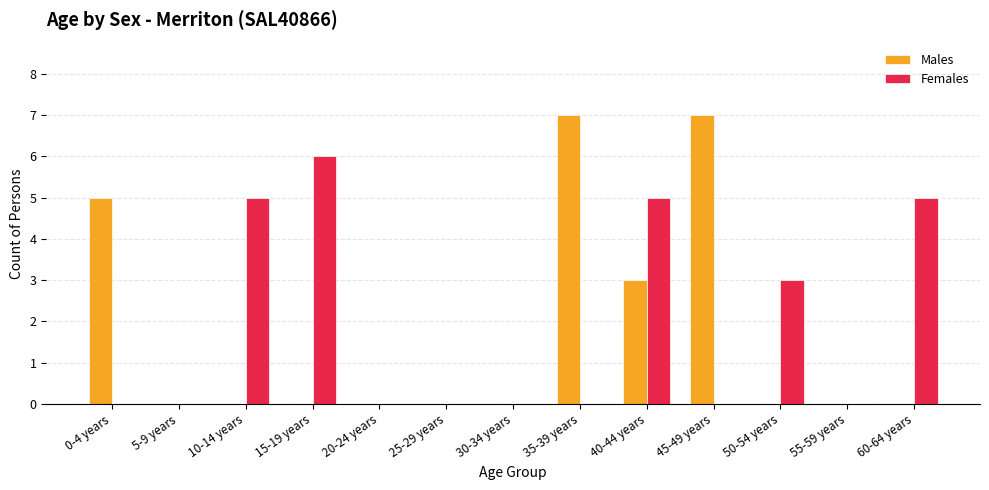

Reading left to right, list all the values displayed in this chart.

Males: 0-4 years=5	5-9 years=0	10-14 years=0	15-19 years=0	20-24 years=0	25-29 years=0	30-34 years=0	35-39 years=7	40-44 years=3	45-49 years=7	50-54 years=0	55-59 years=0	60-64 years=0
Females: 0-4 years=0	5-9 years=0	10-14 years=5	15-19 years=6	20-24 years=0	25-29 years=0	30-34 years=0	35-39 years=0	40-44 years=5	45-49 years=0	50-54 years=3	55-59 years=0	60-64 years=5